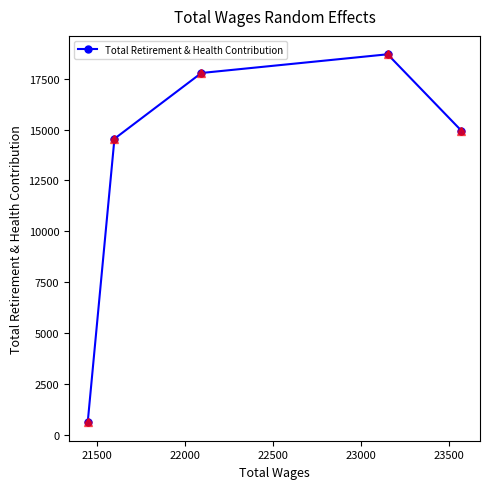

What is the value of the 3rd point from the left?

17778